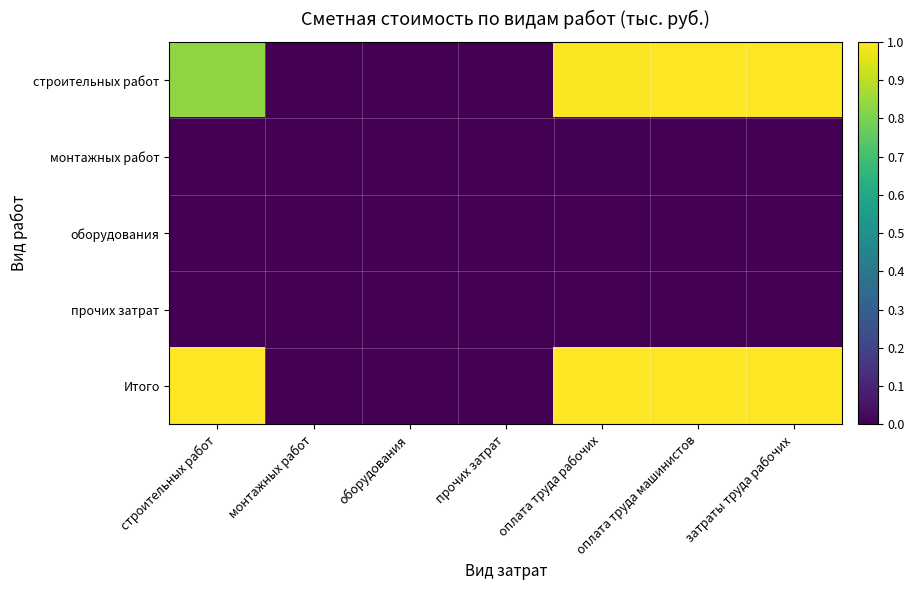

Which has a higher value, строительных работ or затраты труда рабочих?

затраты труда рабочих